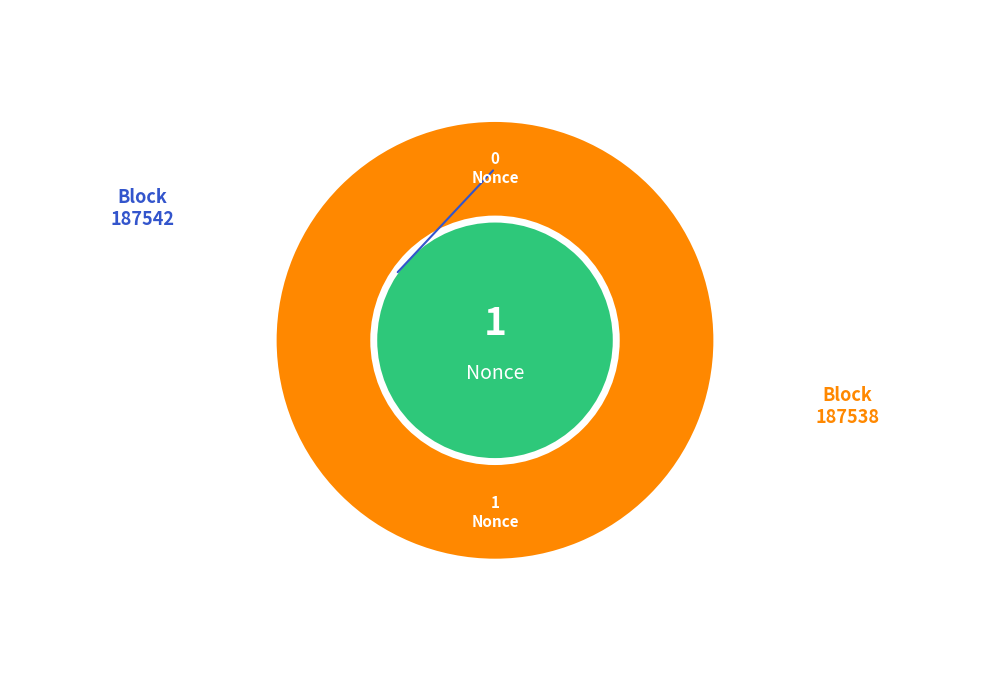

To the nearest percent, what is the combined percentage of 187542 and 187538?

100%